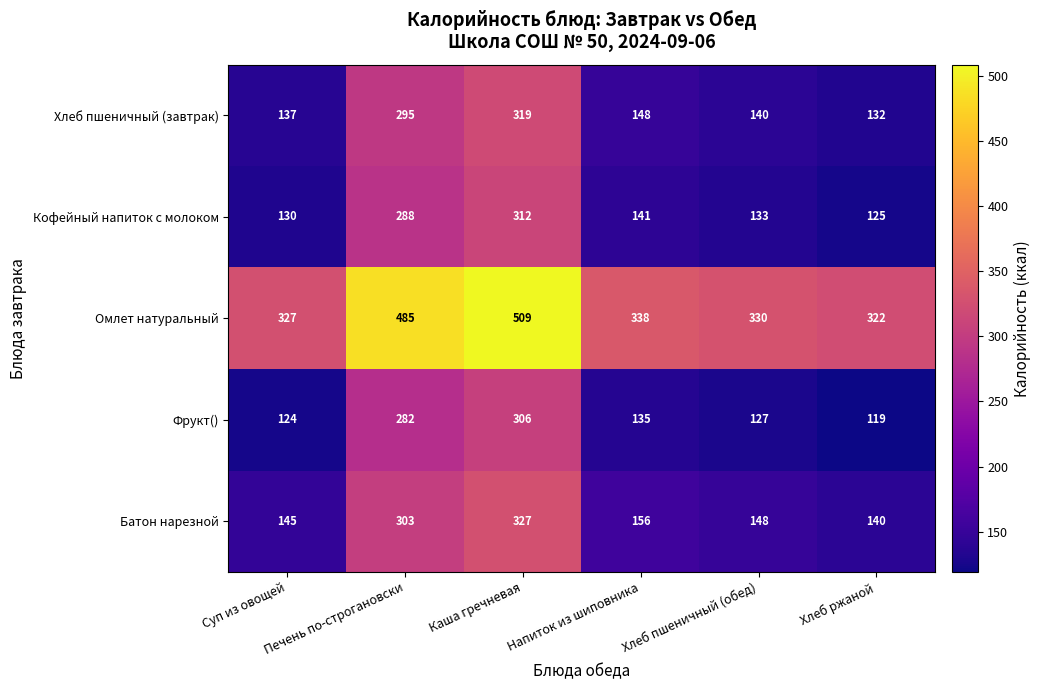

What is the highest value of the Хлеб пшеничный (завтрак) series?

319